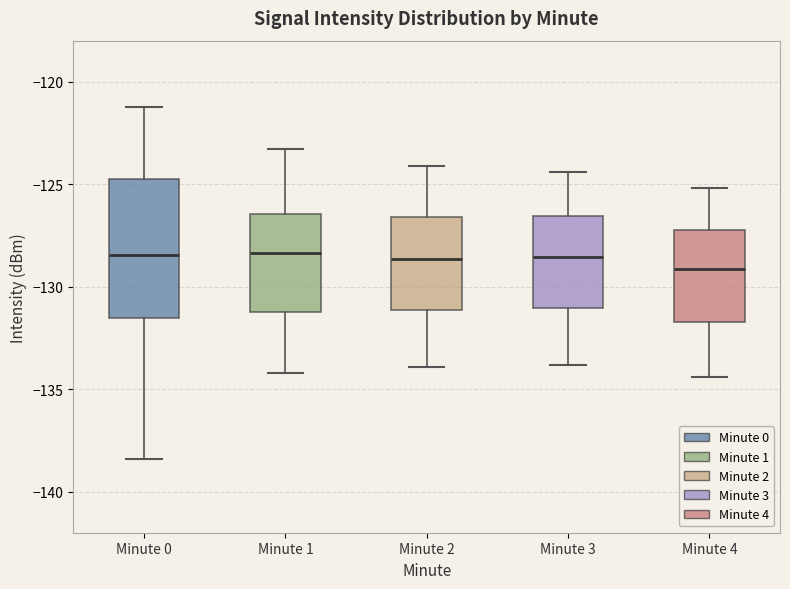

Where does the upper whisker of the box for Minute 0 end on the y-axis? The values are not printed on the chart, so give them approximately, as read against the axis.

-121.0